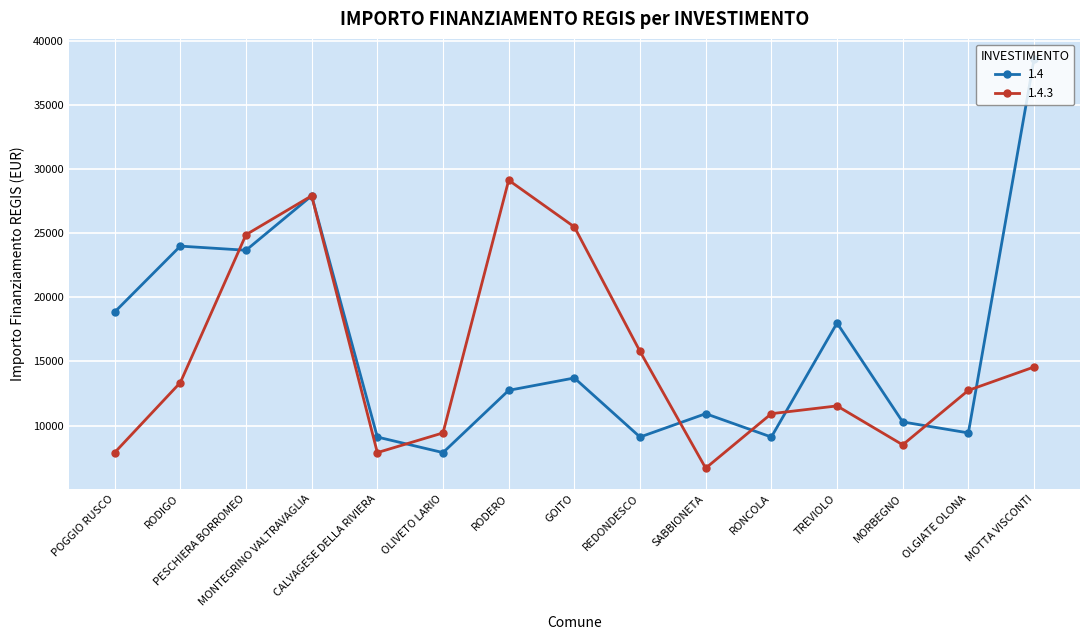

How many lines are shown in the chart?

2